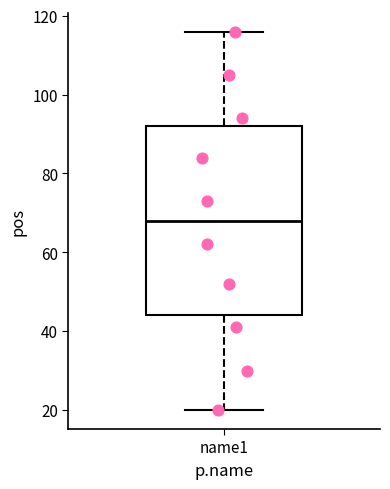

Read this box plot against the y-axis: the position of the median line, the range covered by the box, and the ends of both whiskers. The values are not printed on the chart, so give them approximately, as read against the axis.

median 68, box 44 to 92, whiskers 20 to 116